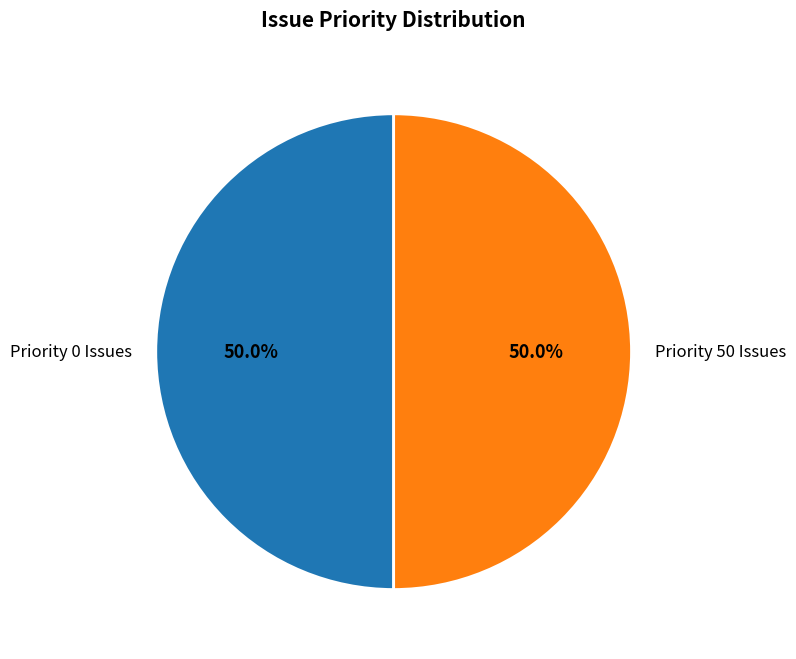

What percentage do Priority 0 Issues and Priority 50 Issues together represent?

100.0%